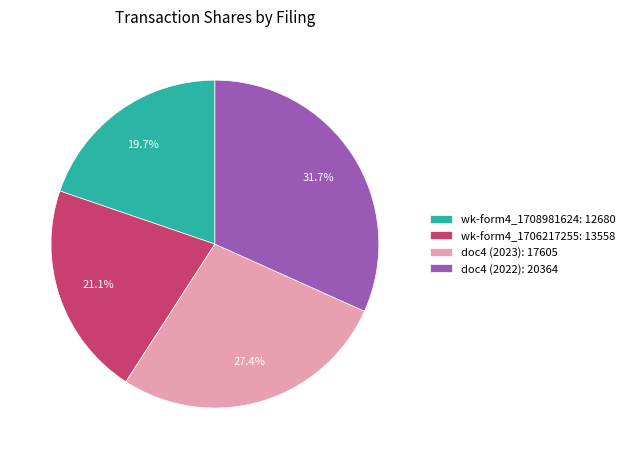

Which has a higher value, doc4 (2022): 20364 or doc4 (2023): 17605?

doc4 (2022): 20364